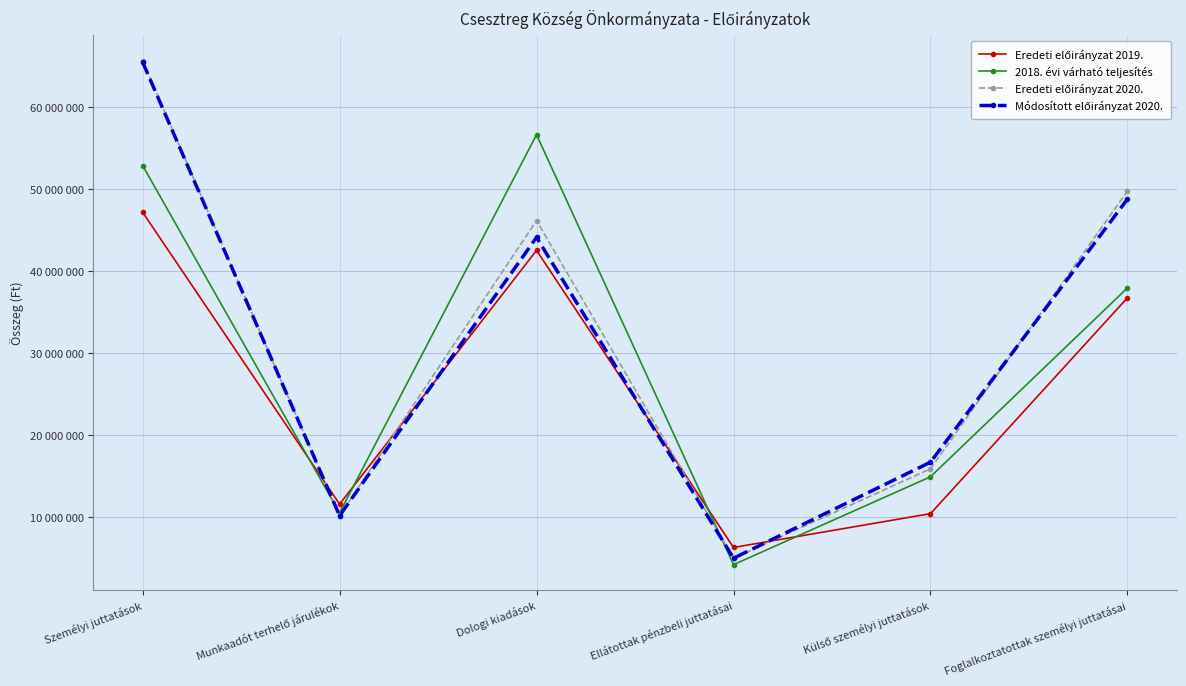

What is the difference between the highest and lowest values at Ellátottak pénzbeli juttatásai?

2097310